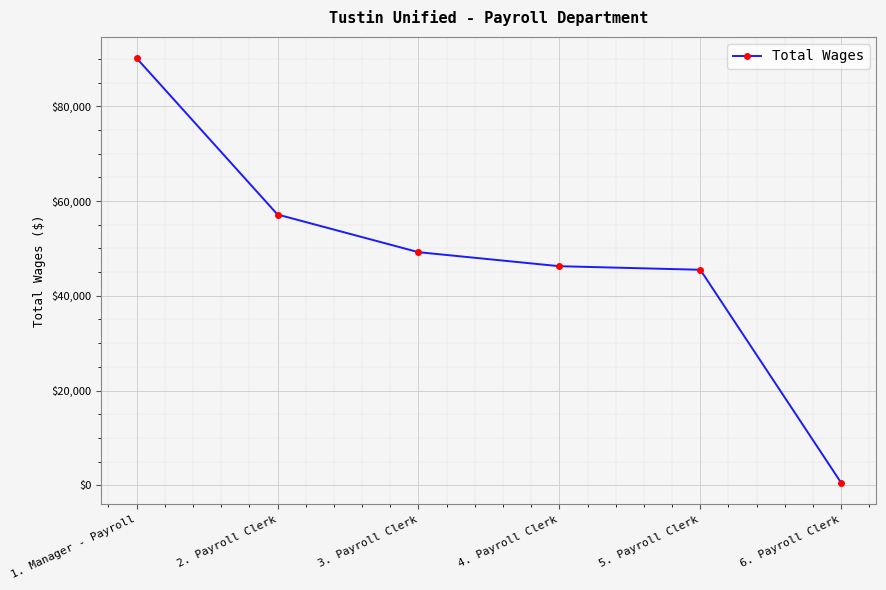

Which label corresponds to the largest value in the chart?

1. Manager - Payroll